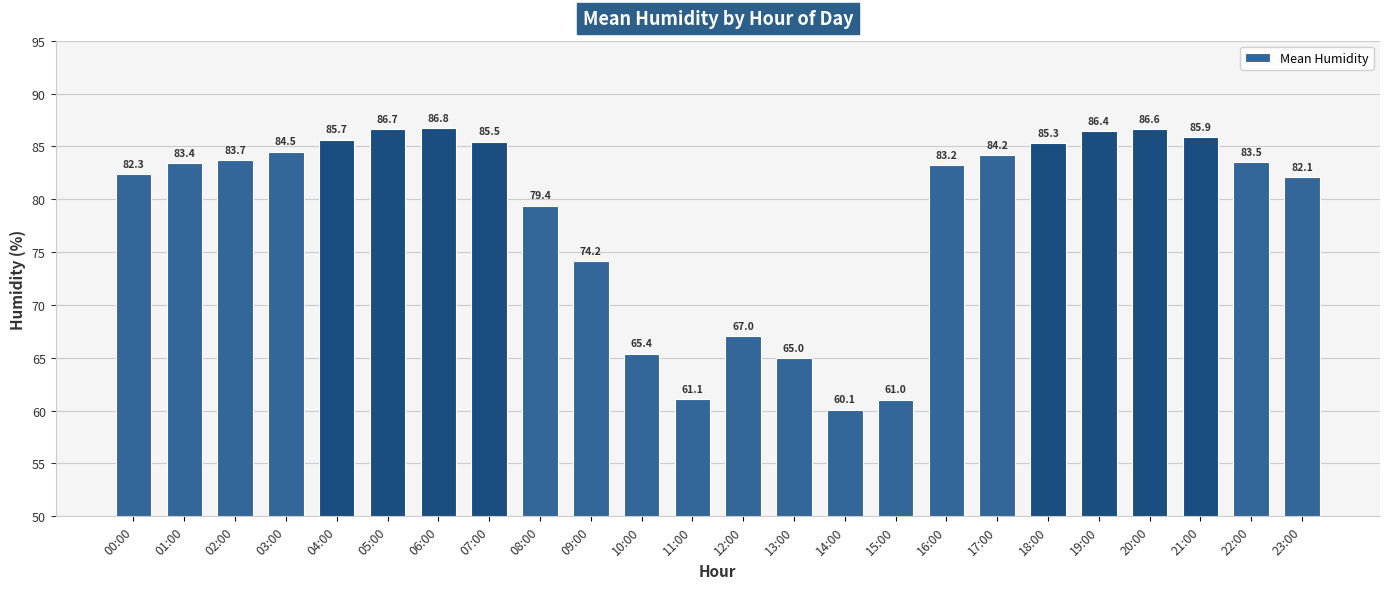

What is the change in value from 06:00 to 07:00?

-1.3